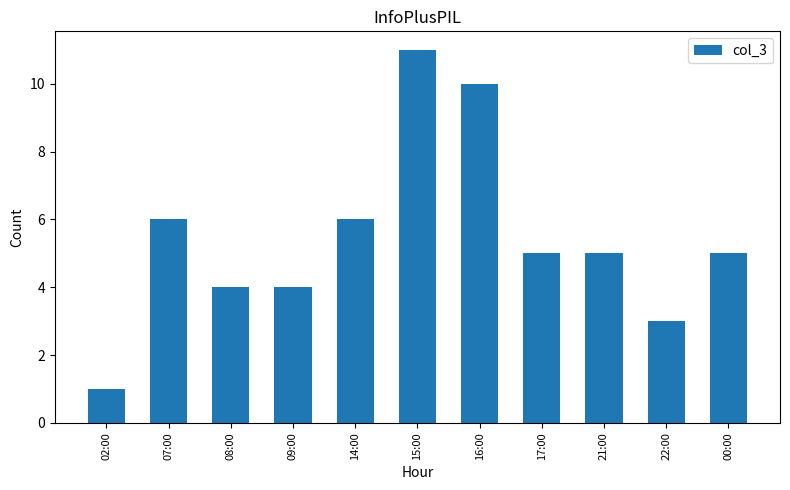

What is the maximum value shown in the chart?

11